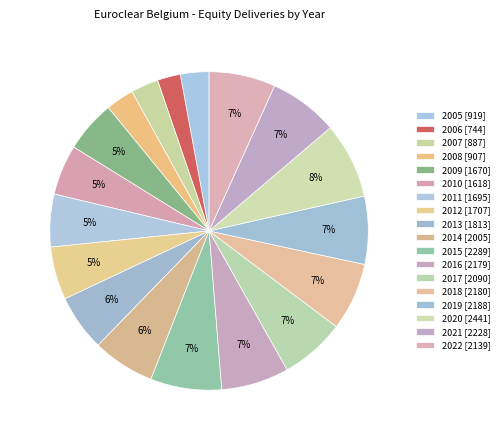

Does any single category account for the majority?

No